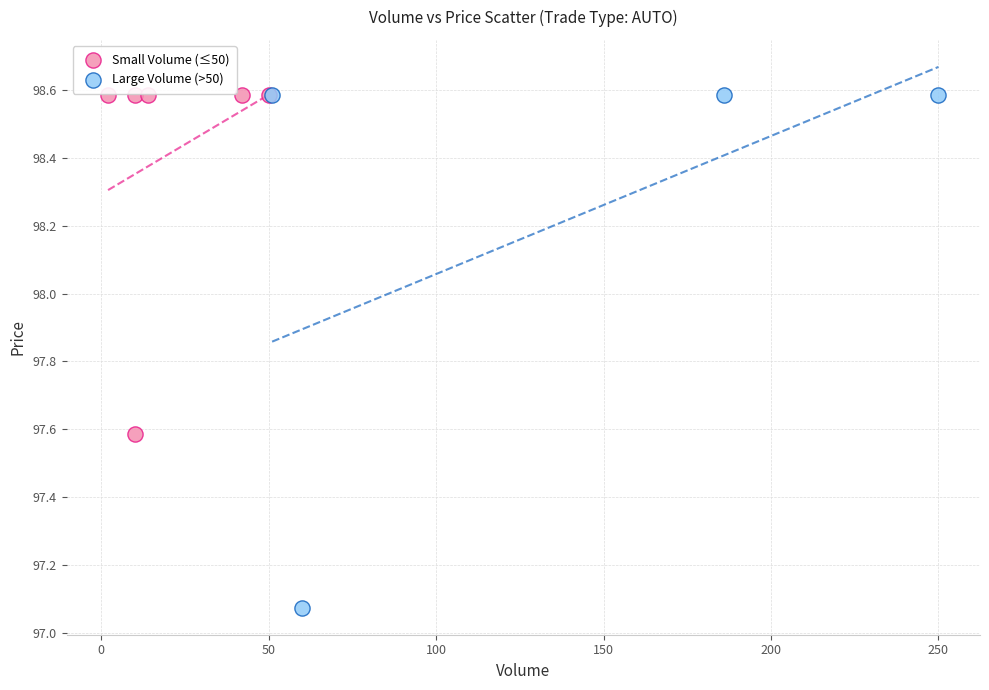

Which series reaches the minimum Y coordinate?

Large Volume (>50)